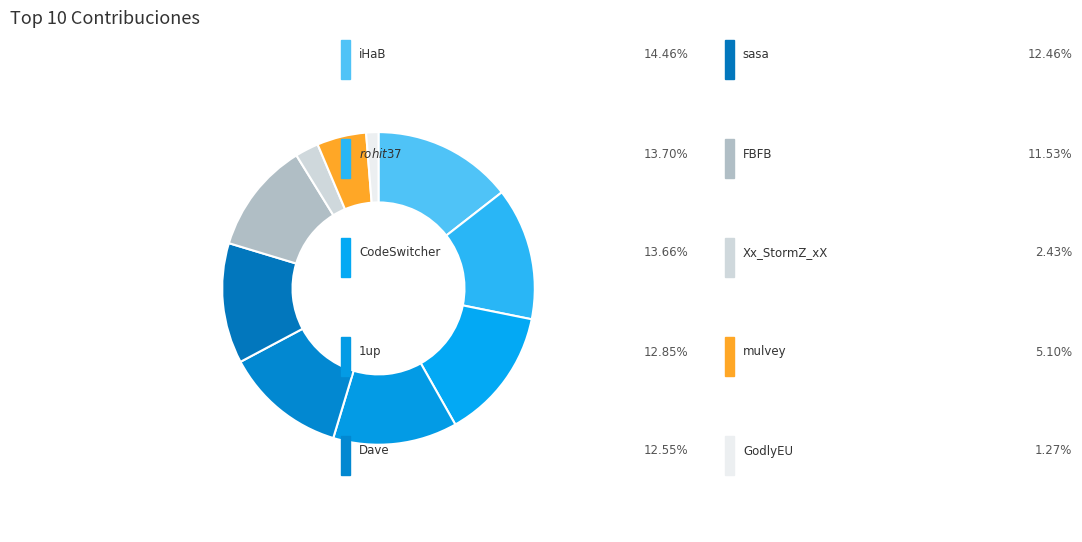

How many segments does this pie chart have?

10